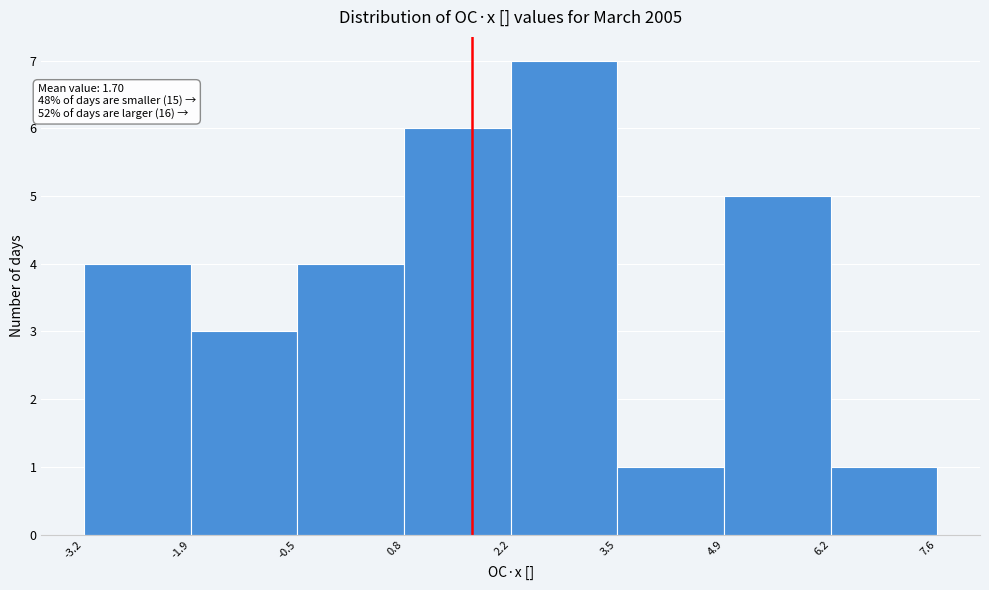

Over which range of the x-axis is the bar tallest?

2.2 to 3.5